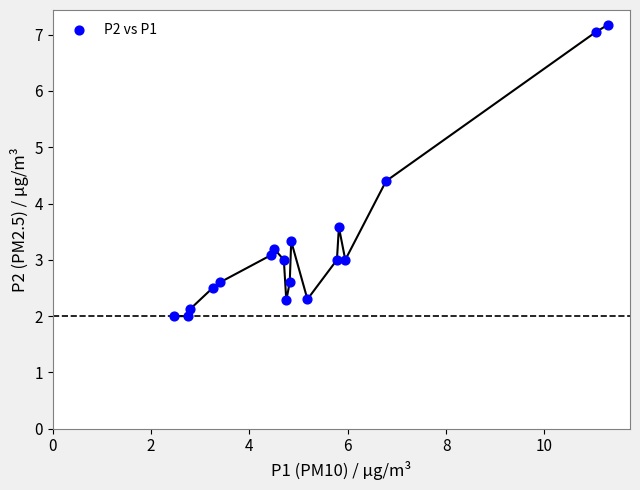

What is the range of X values (max minus min)?

8.8